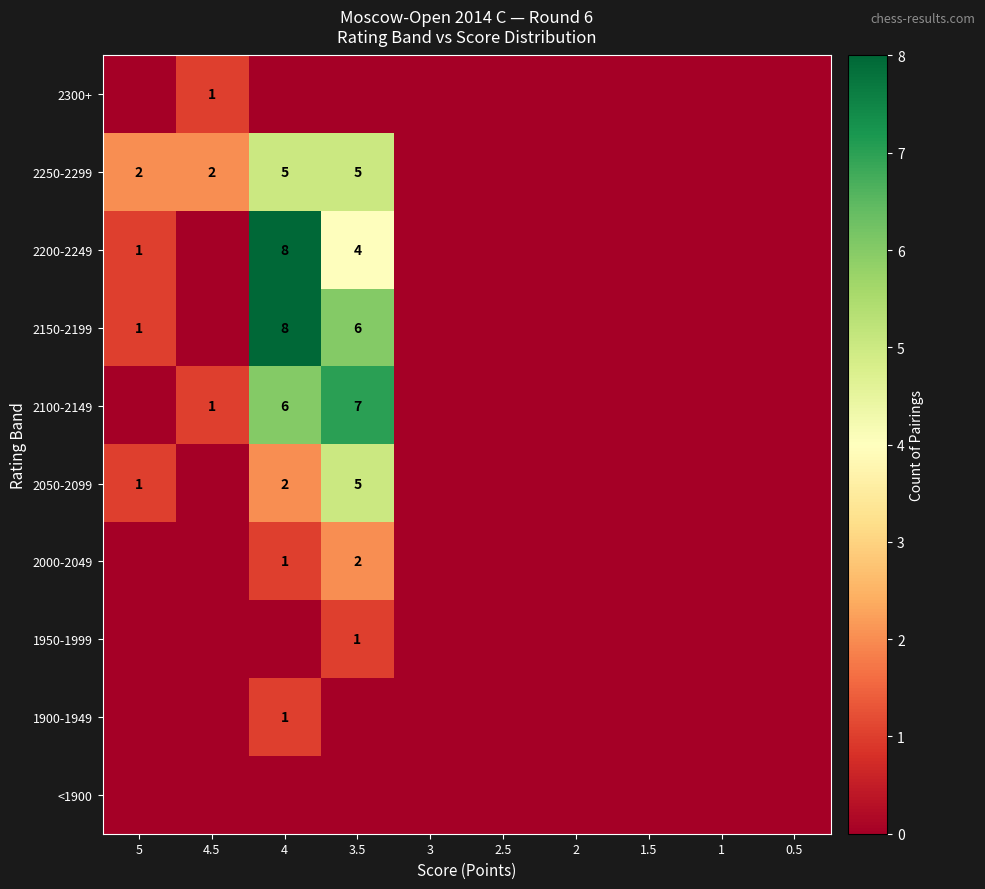

What is the difference between the second highest and minimum values in the 2000-2049 series?

1